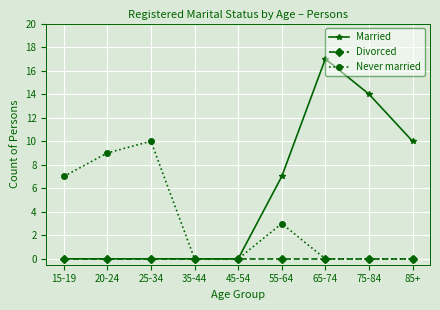

What is the difference between the maximum and minimum values in the Married series?

17